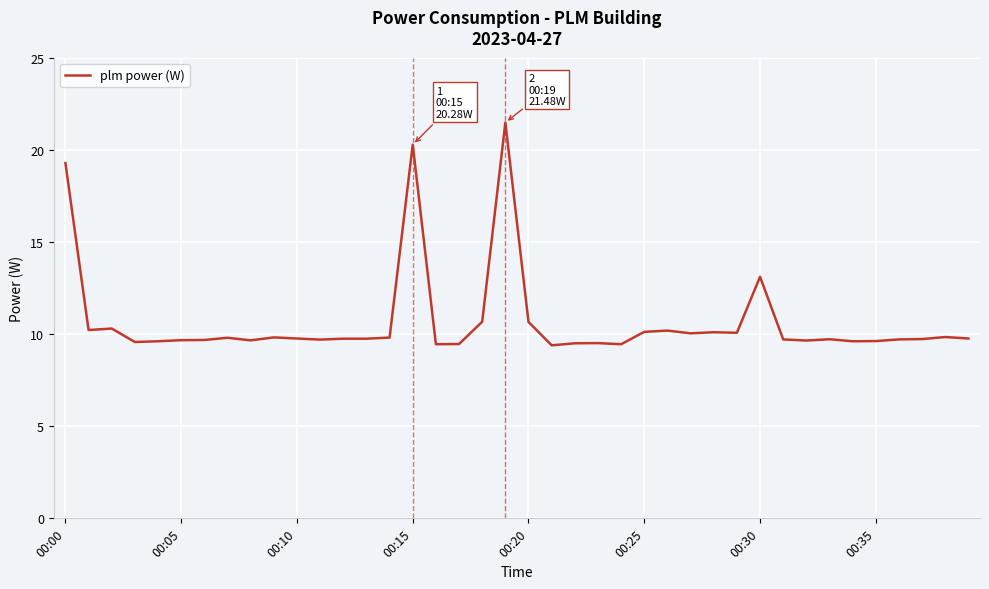

What is the minimum value shown in the chart?

9.4